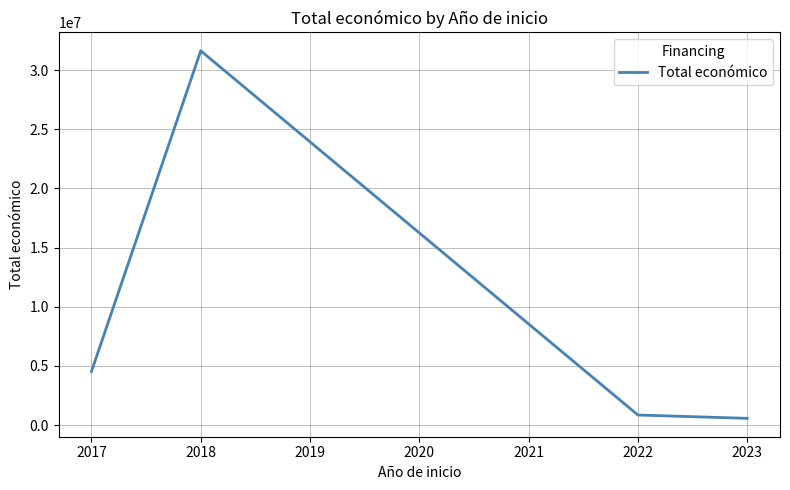

How many categories are shown in the chart?

4